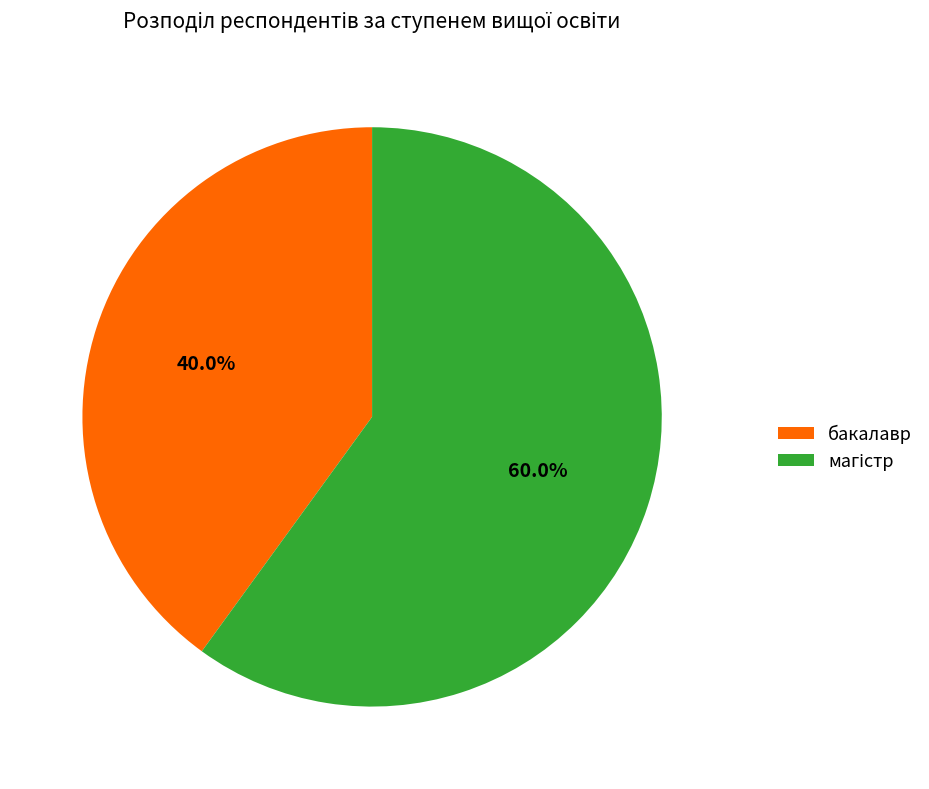

Is there a majority slice in this chart?

Yes